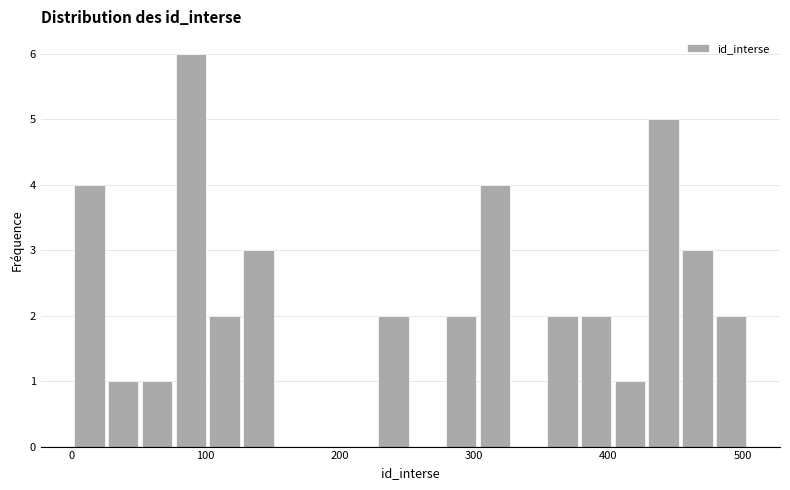

Read against the x-axis, roughly where is the centre of the tallest bar?

90